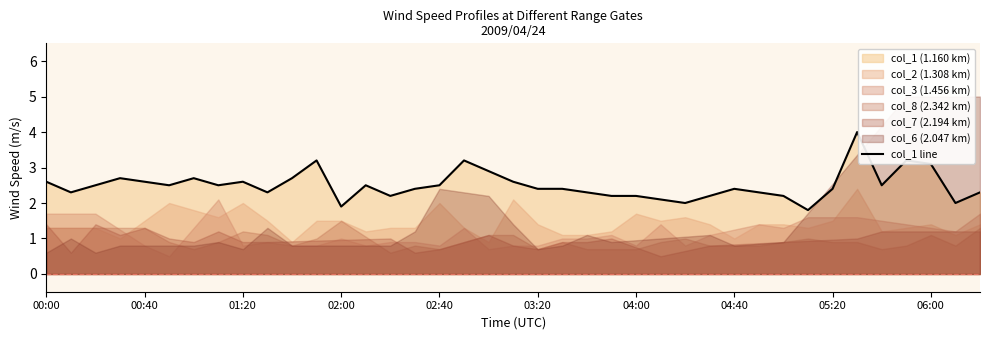

What value does the data have at 18?

2.9